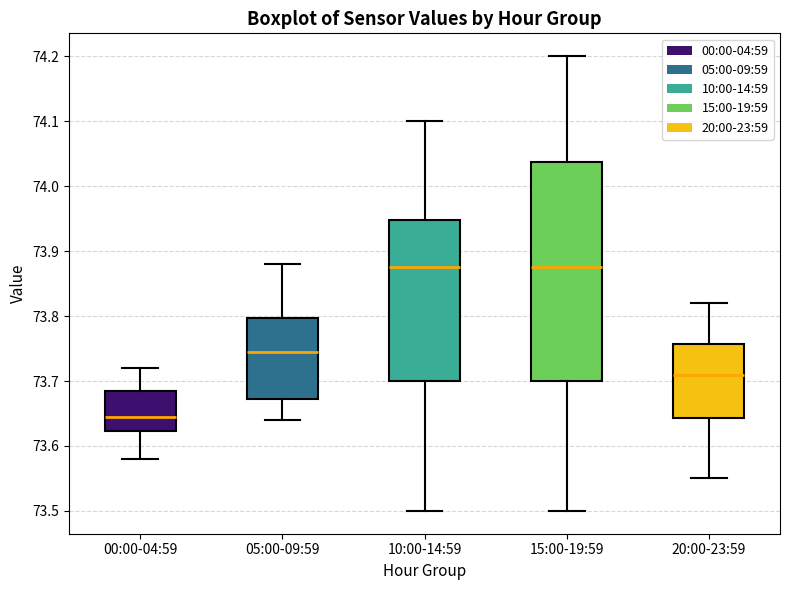

Reading left to right, transcribe this box plot: for each box, give where its median line is, the range the box spans, and where its two whiskers end, as read against the y-axis. The values are not printed on the chart, so give them approximately, as read against the axis.

00:00-04:59: median 73.65, box 73.62 to 73.69, whiskers 73.58 to 73.72
05:00-09:59: median 73.75, box 73.67 to 73.80, whiskers 73.64 to 73.88
10:00-14:59: median 73.88, box 73.70 to 73.95, whiskers 73.50 to 74.10
15:00-19:59: median 73.88, box 73.70 to 74.04, whiskers 73.50 to 74.20
20:00-23:59: median 73.71, box 73.64 to 73.76, whiskers 73.55 to 73.82